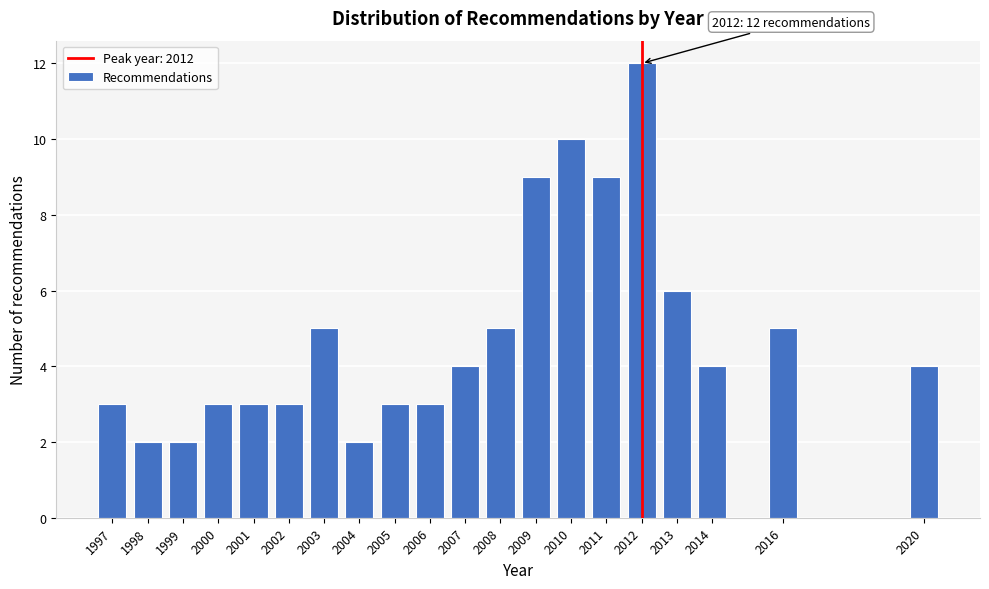

Reading right to left, what are all the values shown in this chart?

2020=4	2016=5	2014=4	2013=6	2012=12	2011=9	2010=10	2009=9	2008=5	2007=4	2006=3	2005=3	2004=2	2003=5	2002=3	2001=3	2000=3	1999=2	1998=2	1997=3